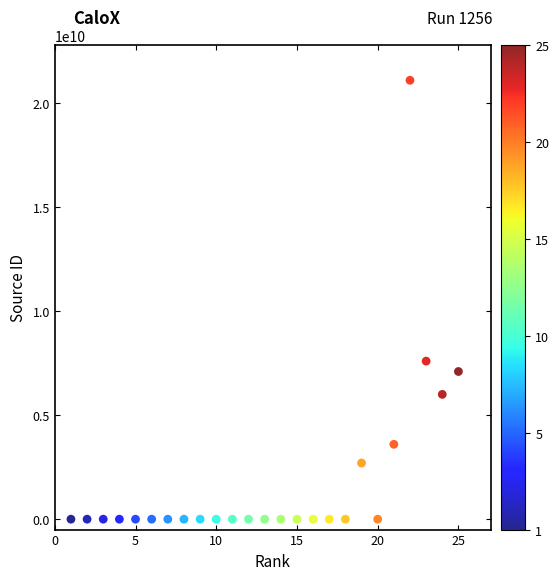

What Y value in the scatter plot is closest to 10550562907?

7600153101